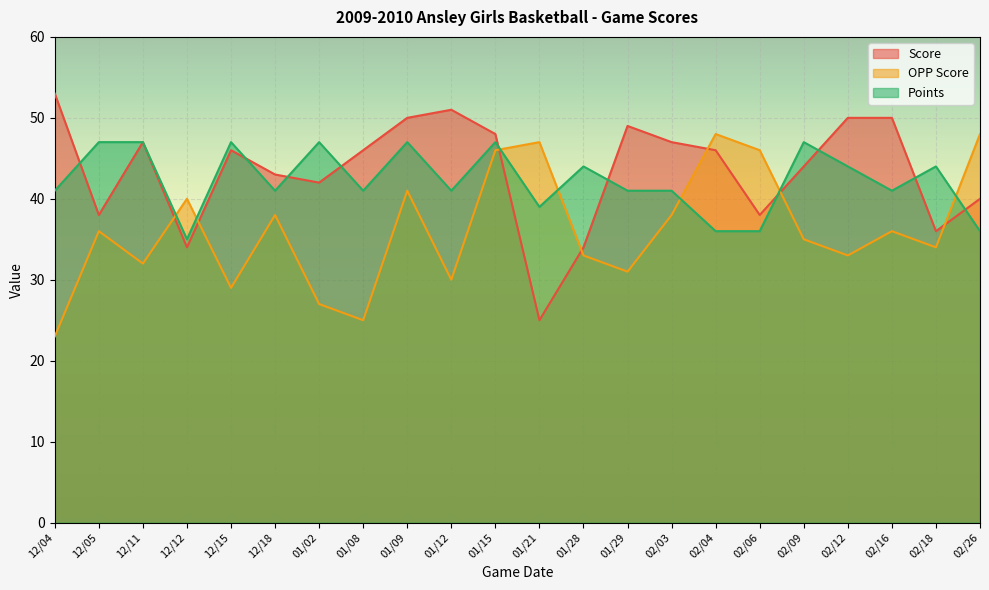

Where do OPP Score and Score first cross each other?

12/11 and 12/12